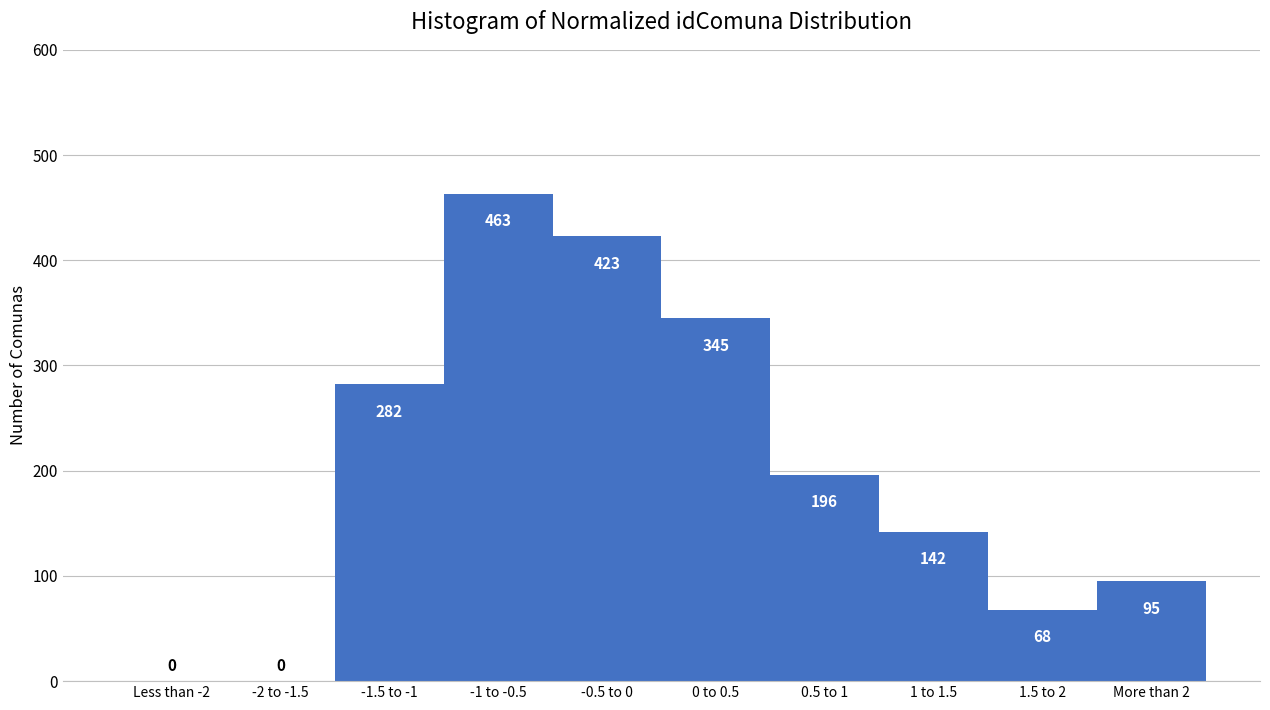

Reading left to right, list all the values displayed in this chart.

Less than -2=0	-2 to -1.5=0	-1.5 to -1=282	-1 to -0.5=463	-0.5 to 0=423	0 to 0.5=345	0.5 to 1=196	1 to 1.5=142	1.5 to 2=68	More than 2=95